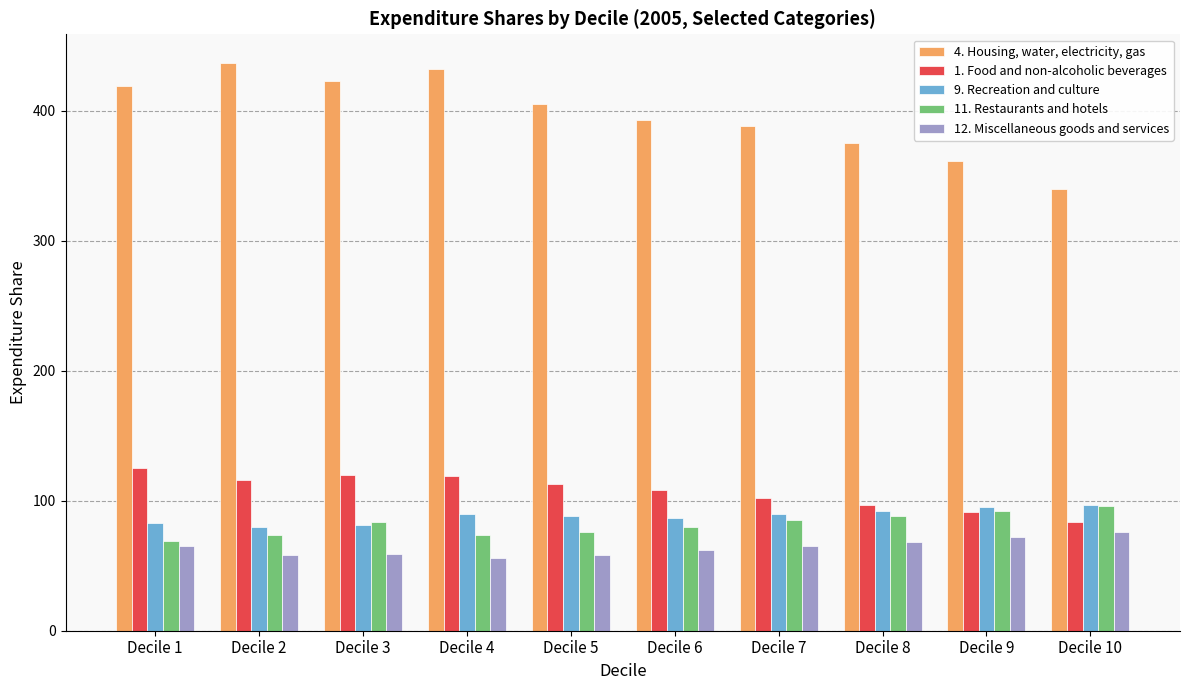

What is the difference between the maximum and minimum values in the 4. Housing, water, electricity, gas series?

97